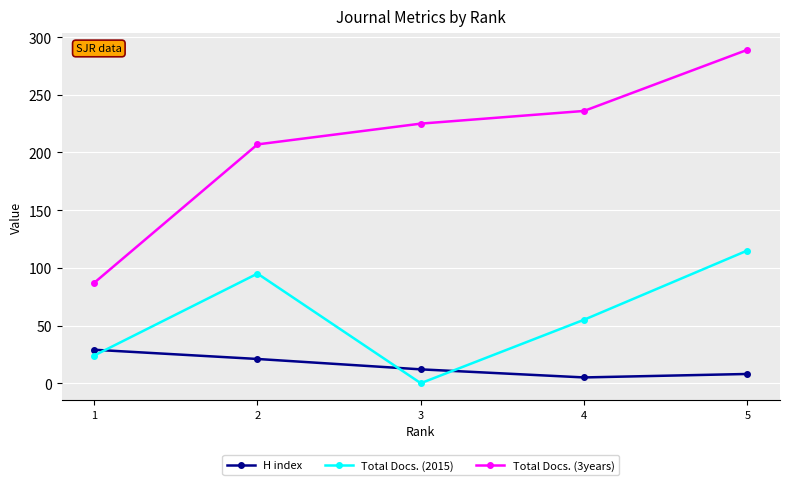

At which label is Total Docs. (2015) closest to 57?

4